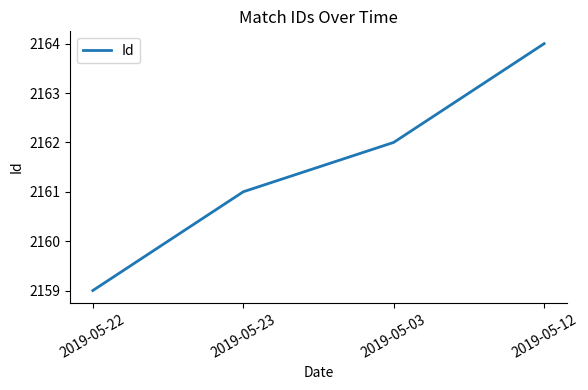

What is the maximum value shown in the chart?

2164